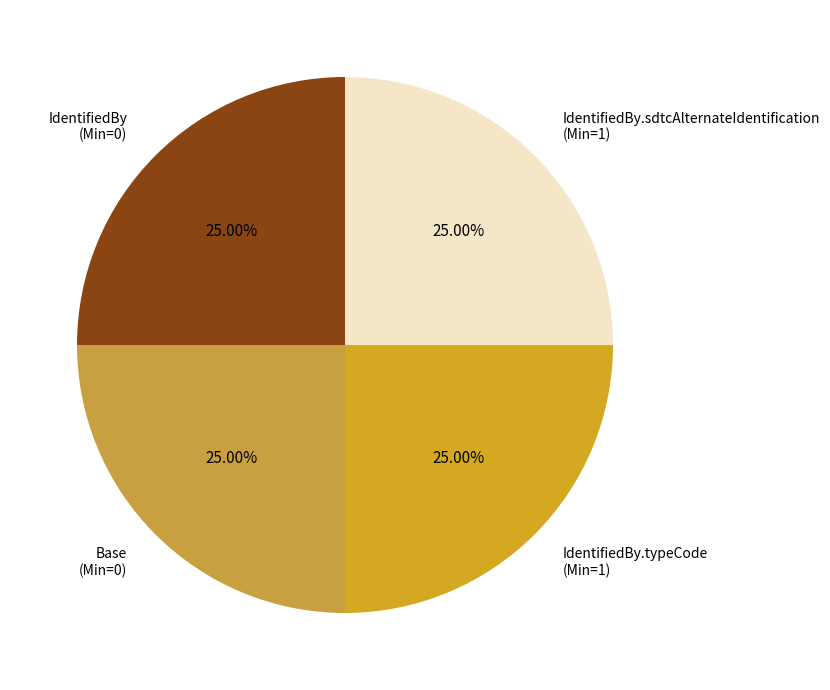

How many segments does this pie chart have?

4